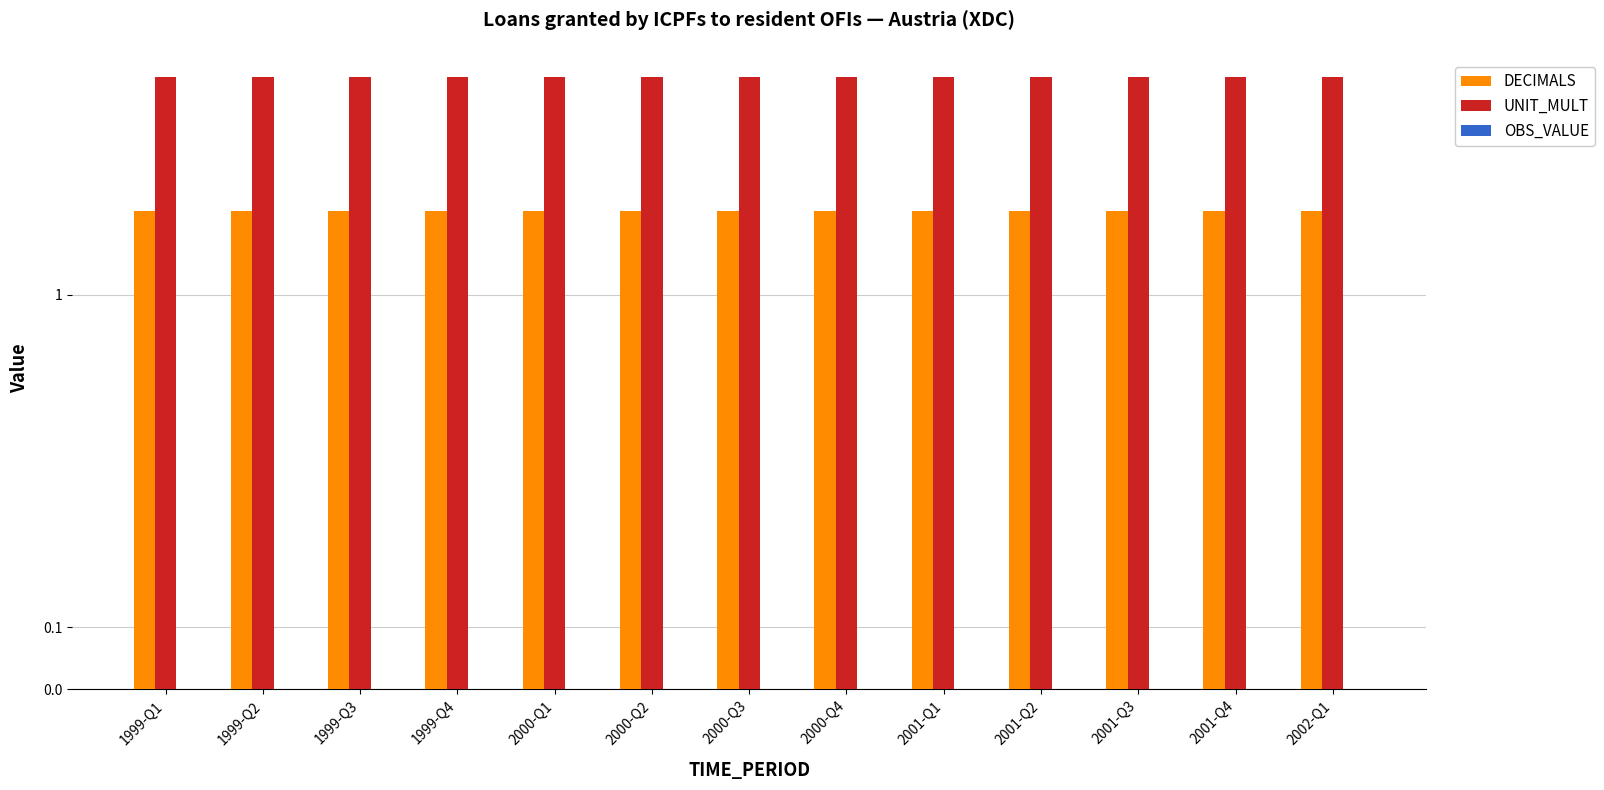

Where is DECIMALS nearest to the value 2?

1999-Q1